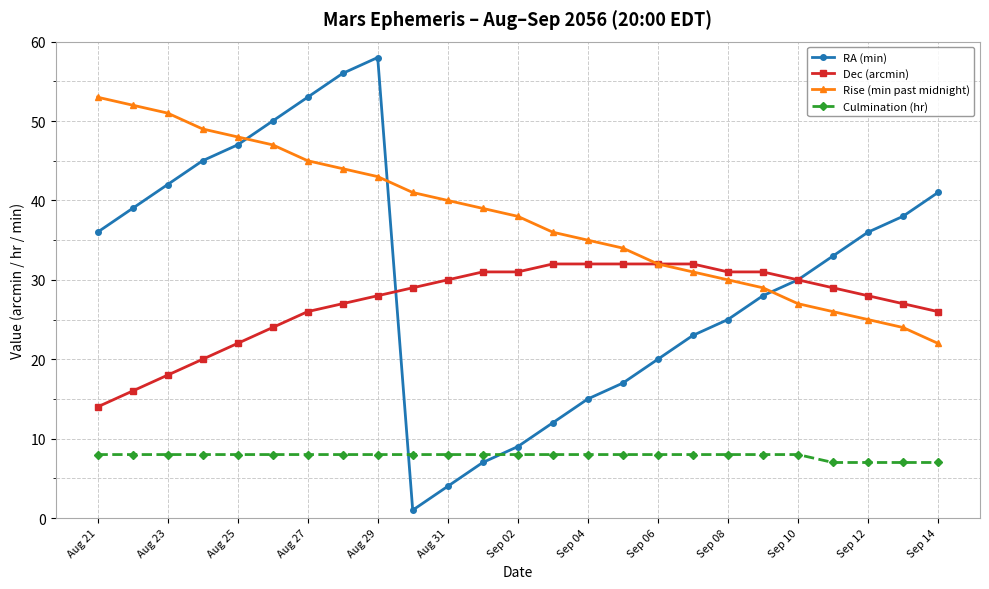

What are all the series names shown in the legend?

RA (min), Dec (arcmin), Rise (min past midnight), Culmination (hr)